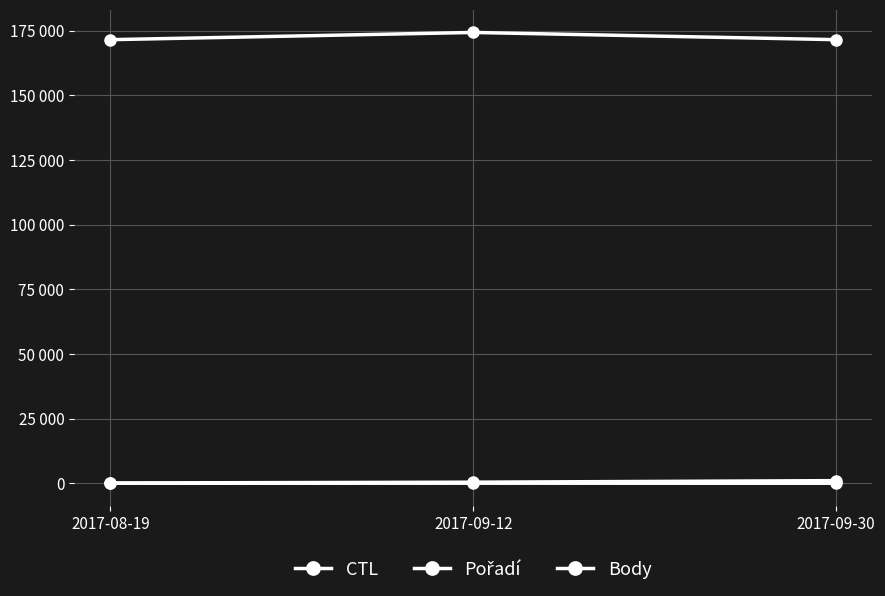

What is the difference between the Pořadí values at 2017-08-19 and 2017-09-30?

1